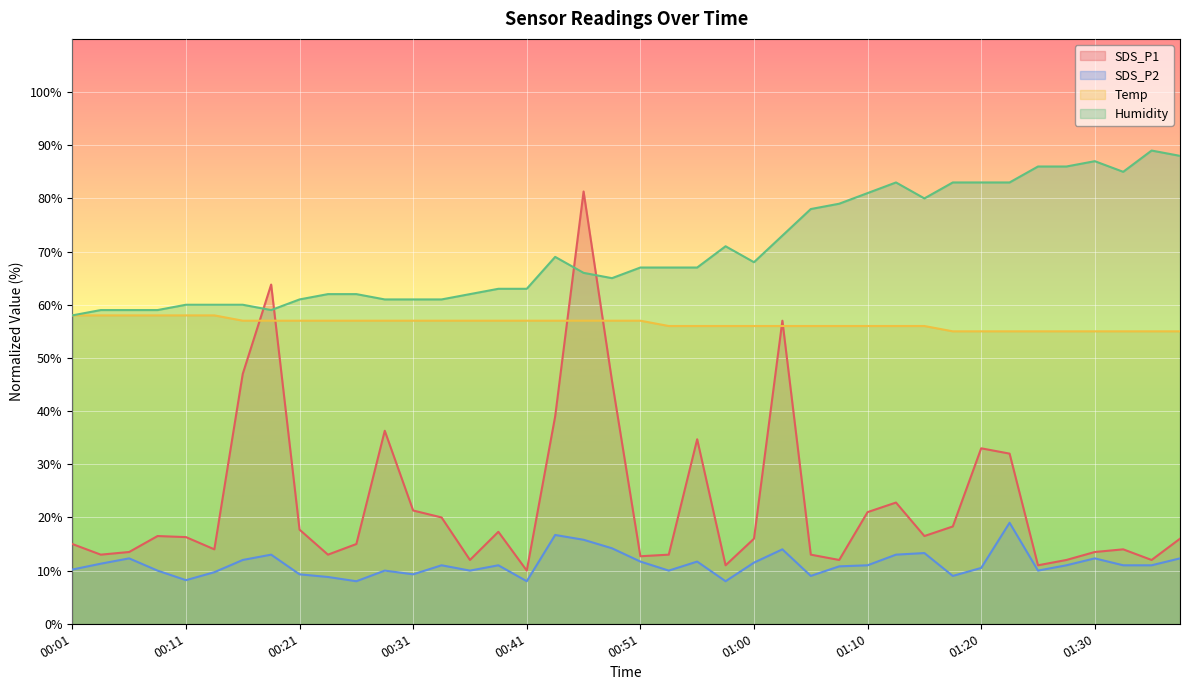

Between 00:06 and 00:56, which series saw the biggest shift?

SDS_P1